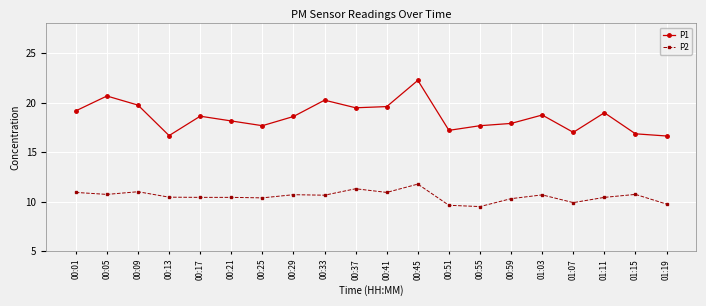

Rank the series at 00:09 from lowest to highest value.

P2, P1